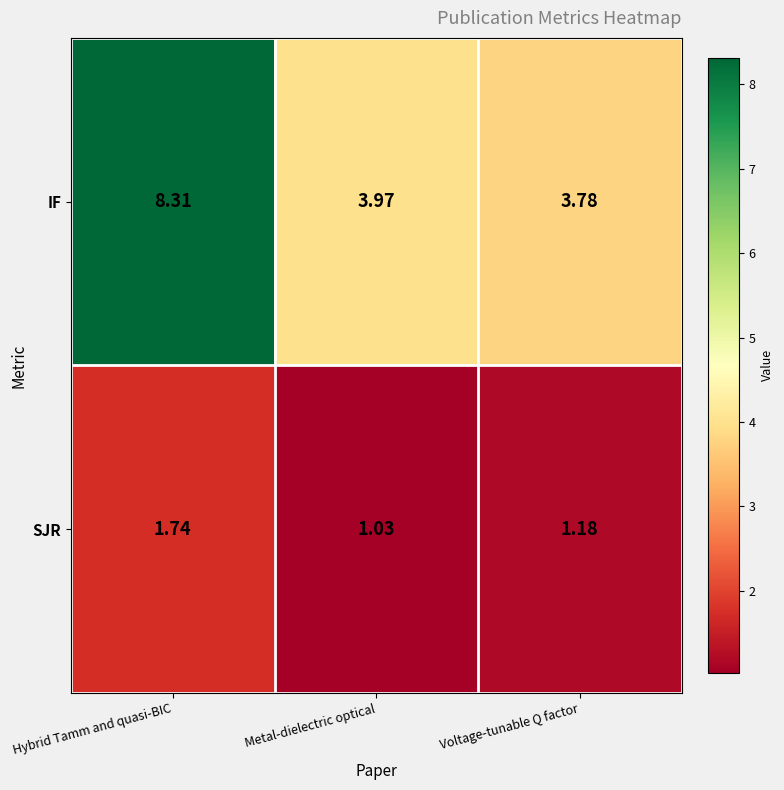

At how many categories does at least one series exceed 3?

3